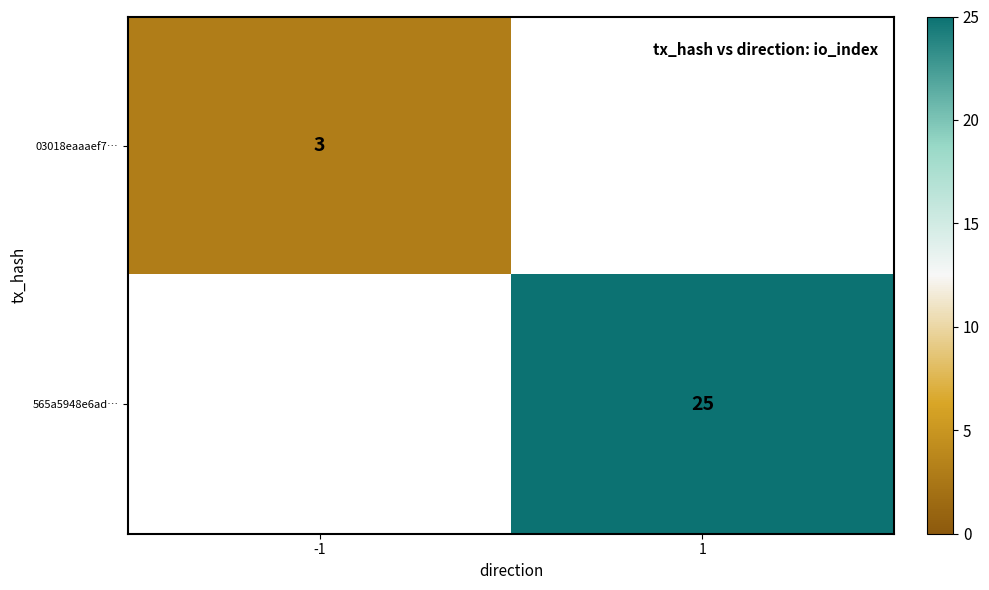

The 03018eaaaef7… series shows 3 at -1. True or false?

True